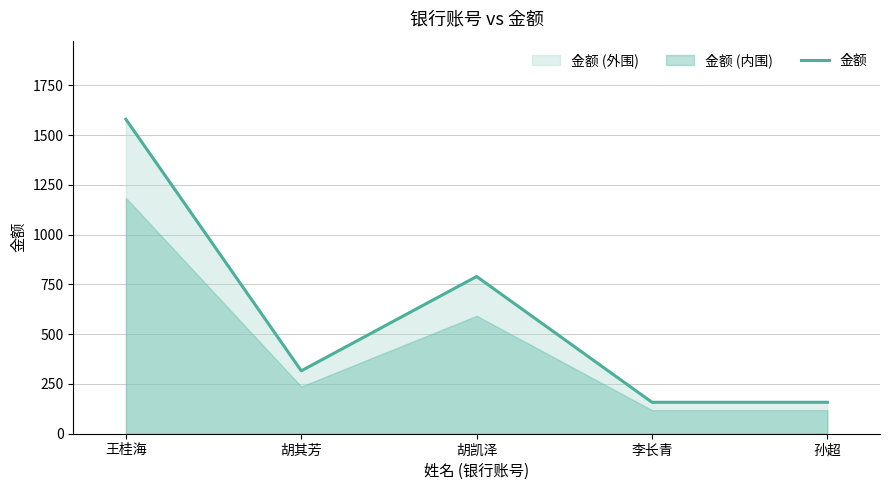

List the labels in order of value, largest first.

王桂海, 胡凯泽, 胡其芳, 李长青, 孙超